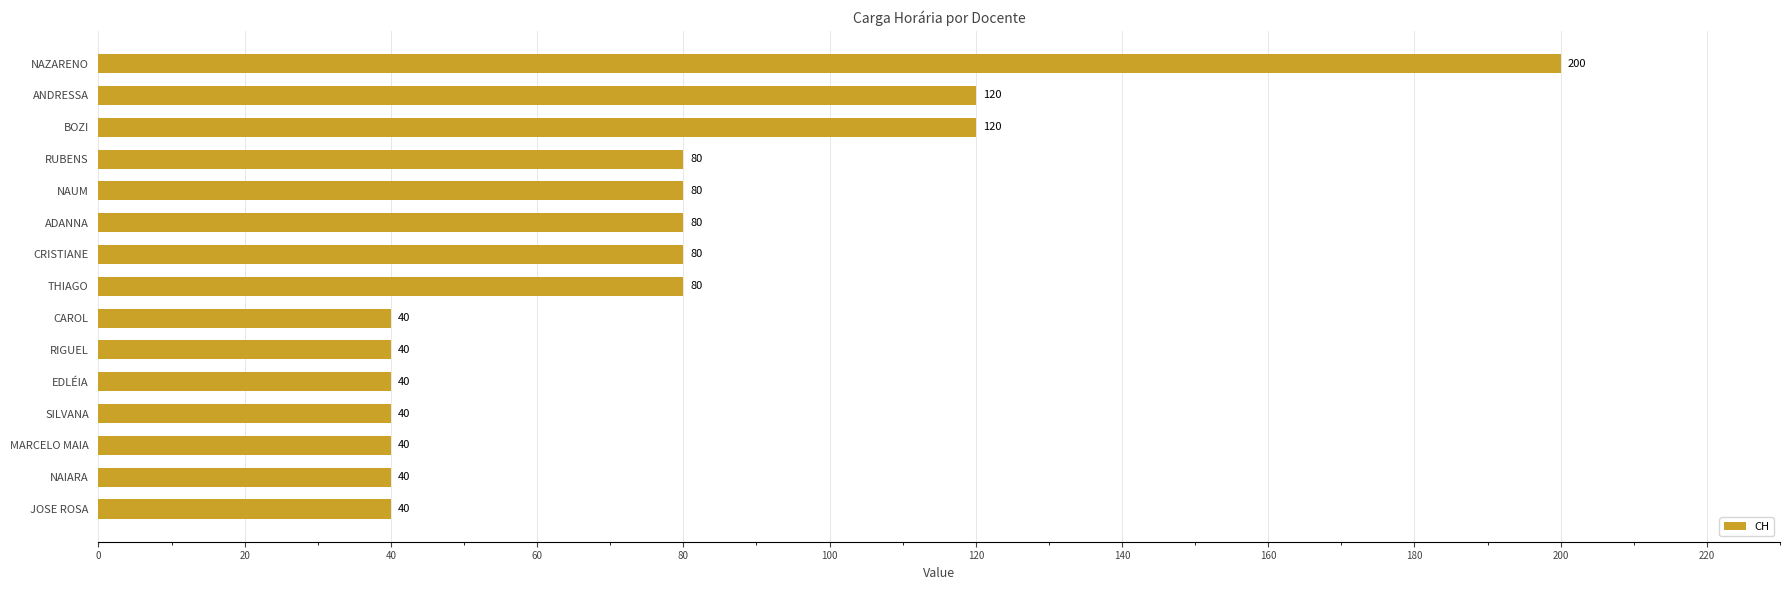

What value does the data have at ADANNA, to the nearest 5?

80